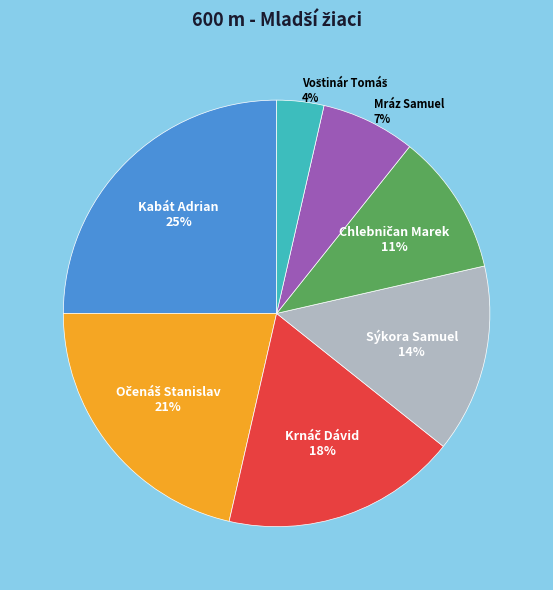

To the nearest percent, what is the difference between the largest and smallest slice percentages?

21%